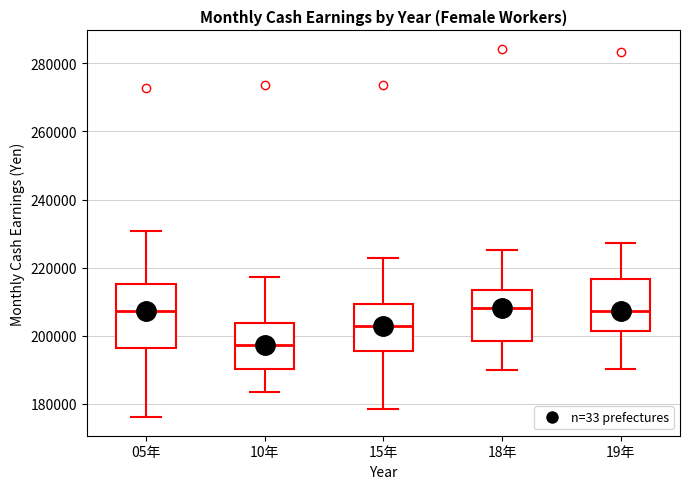

Comparing the boxes themselves (not the whiskers), which one is the tallest?

05年